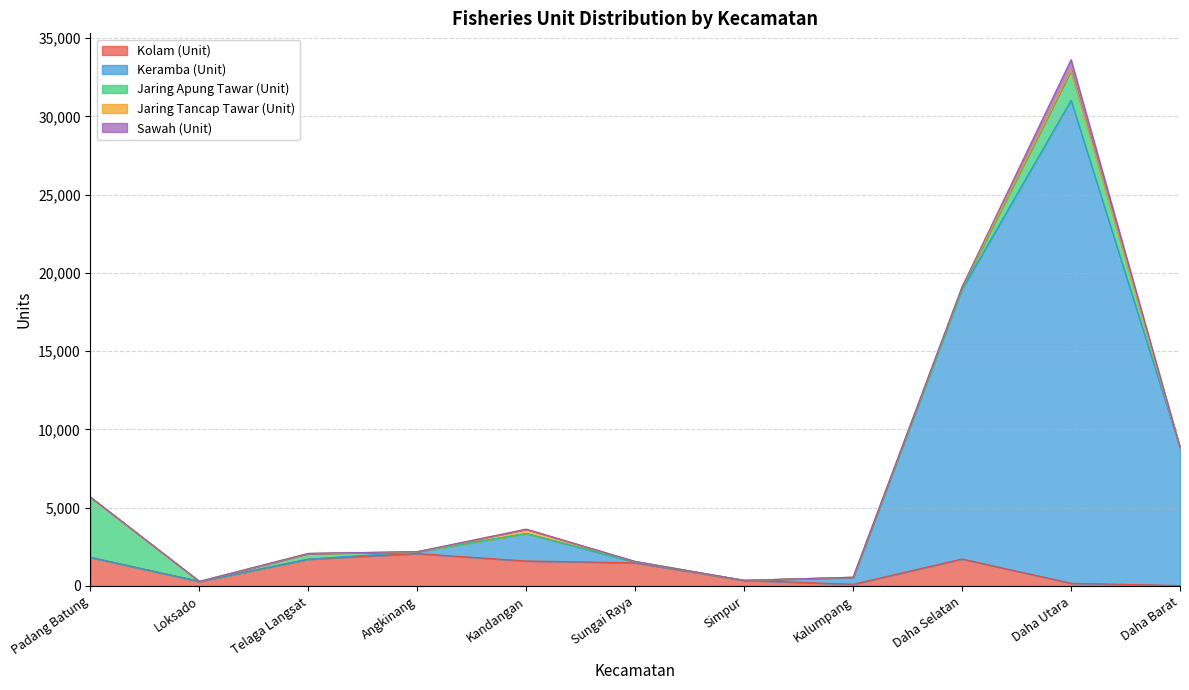

What position from the left is Daha Selatan?

9